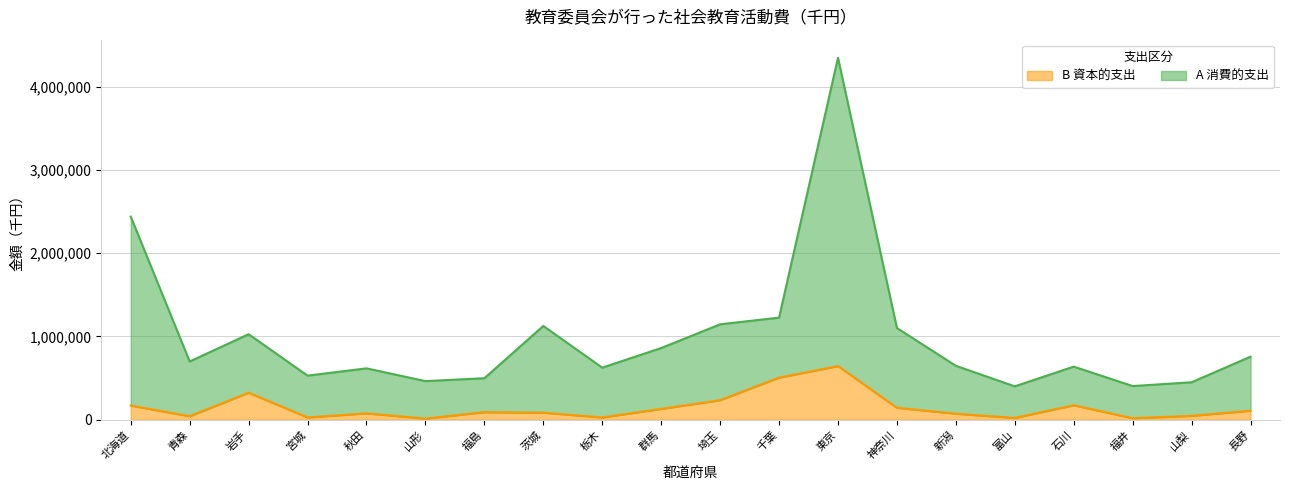

At which label does A 消費的支出 reach its minimum?

富山